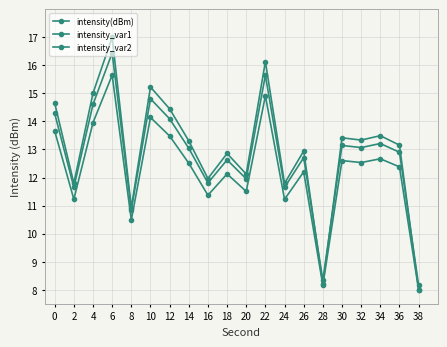

Is this an area chart (filled region under the line)?

No